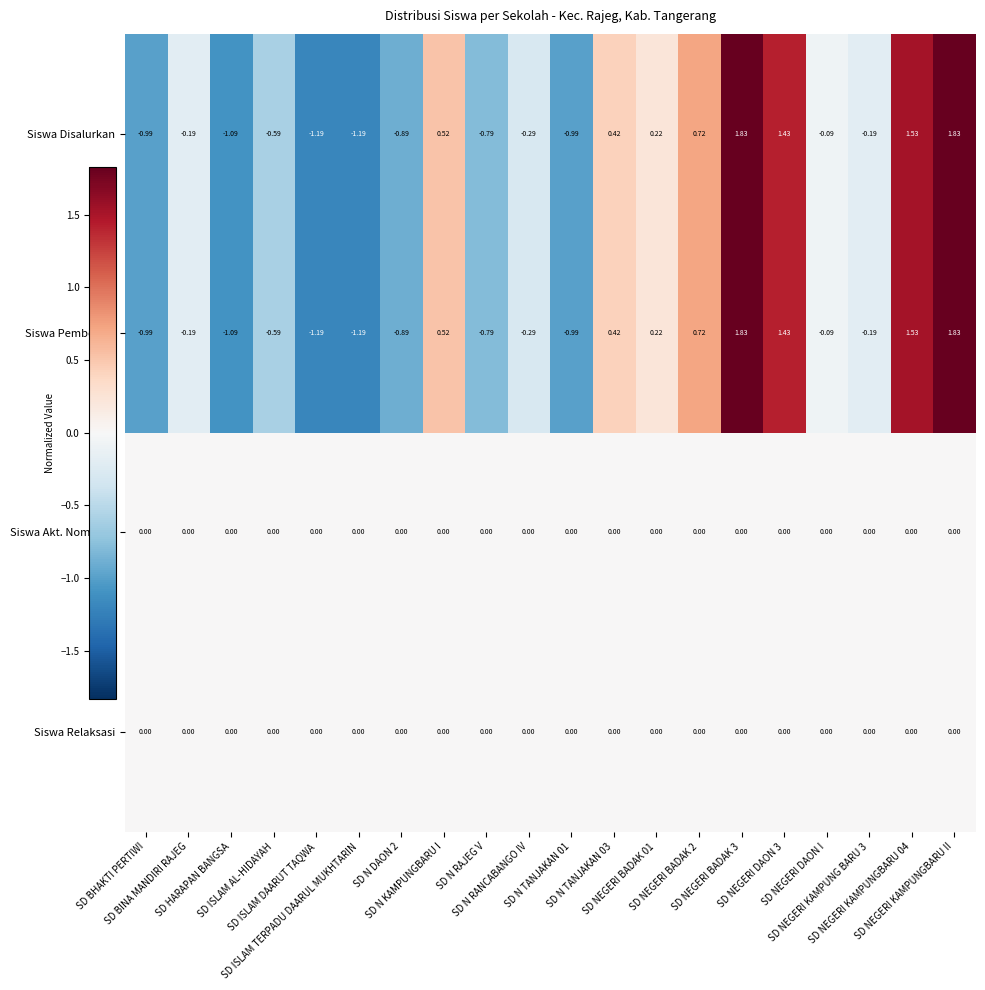

What is the total value across all series at SD ISLAM DAARUT TAQWA?

-2.4